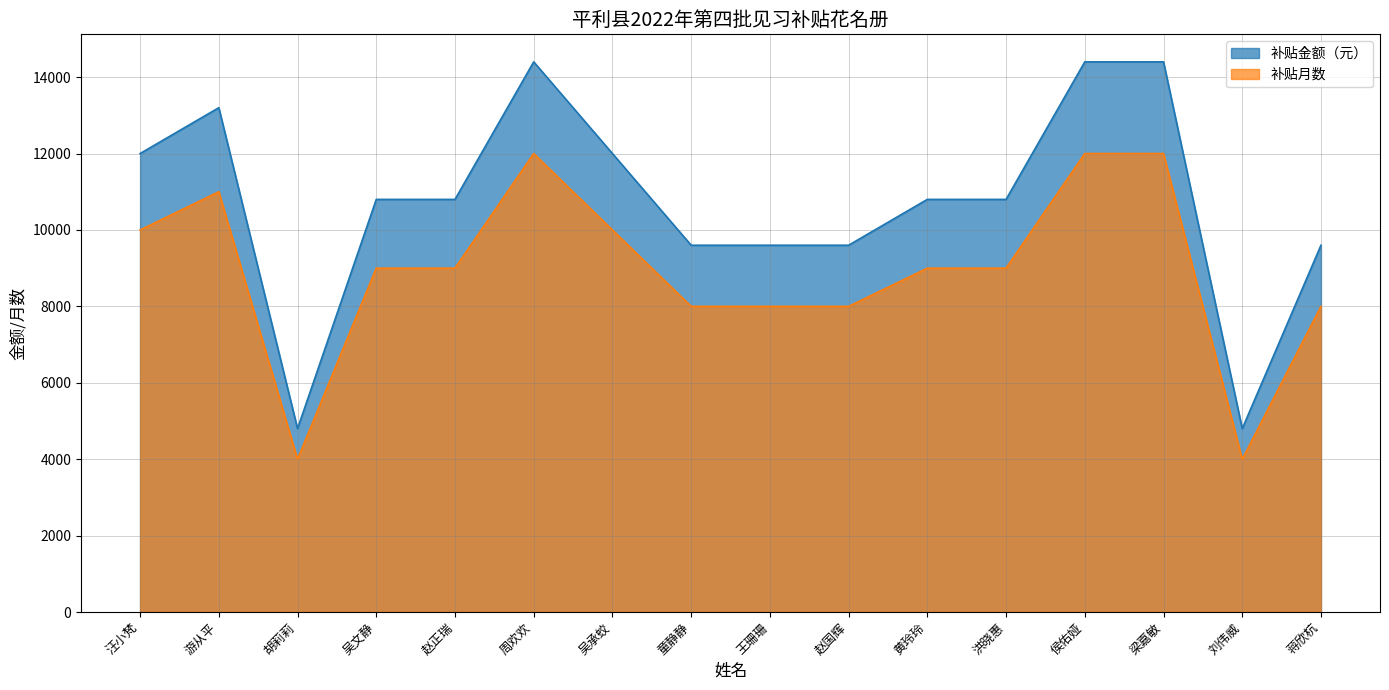

What is the value of the 补贴金额（元） point at the 14th from the left?

14400